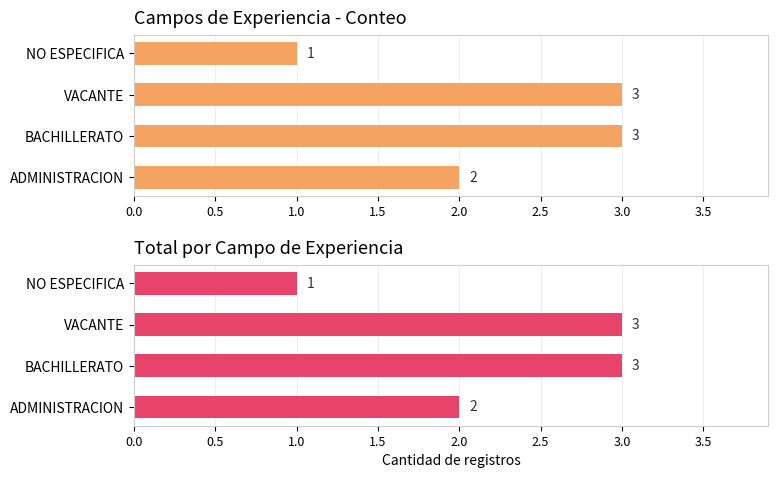

The Total registros por campo series shows 2 at BACHILLERATO. True or false?

False